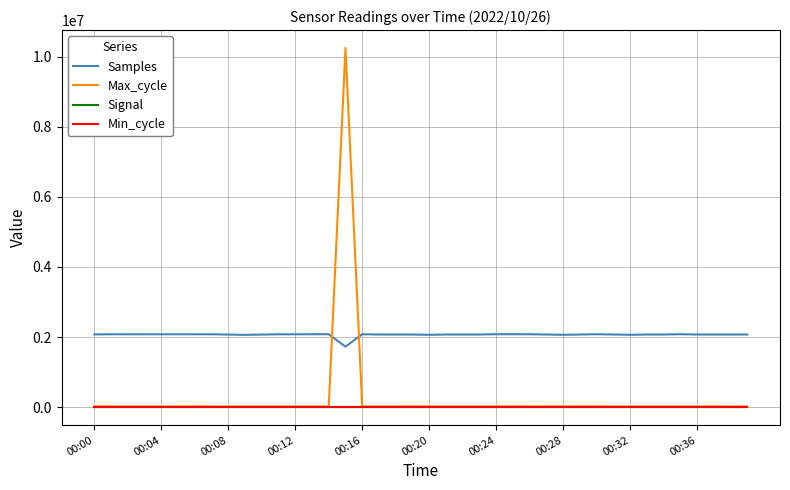

True or false: Samples and Signal cross at least once.

False